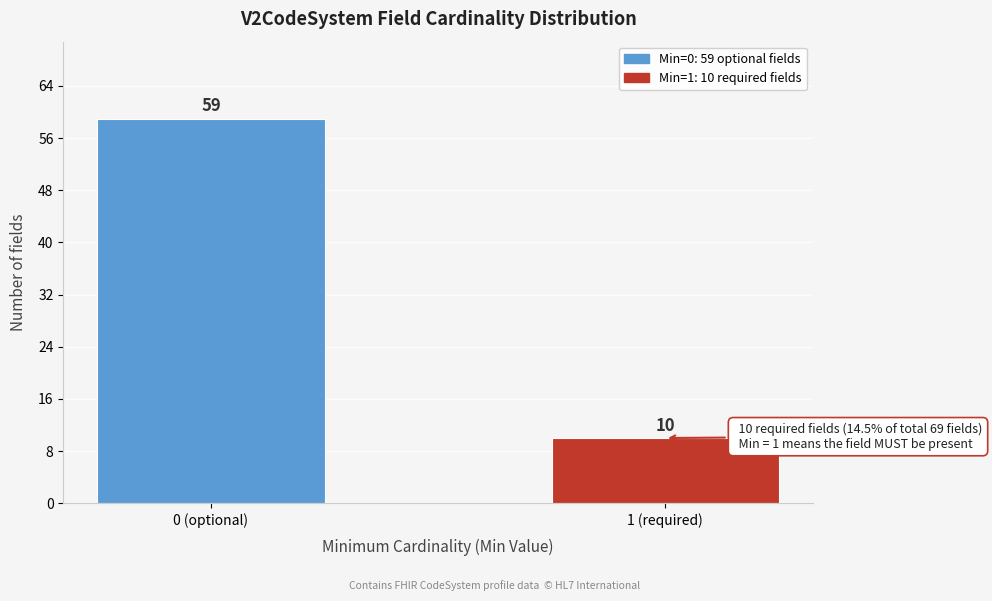

Reading left to right, what are all the values shown in this chart?

0 (optional)=59	1 (required)=10